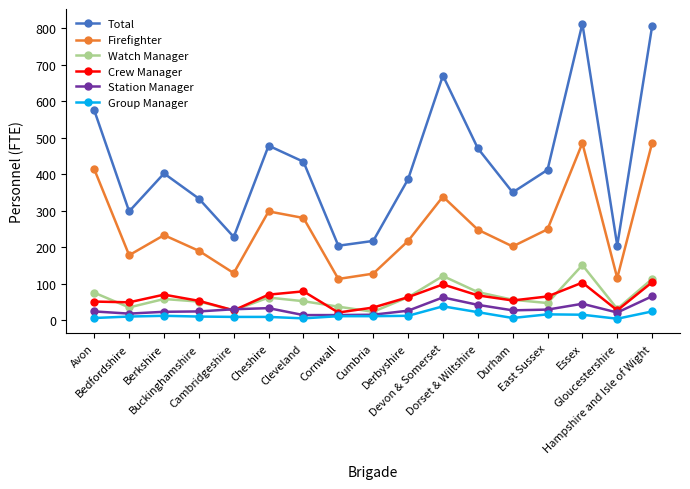

Which series has the largest total across all categories?

Total